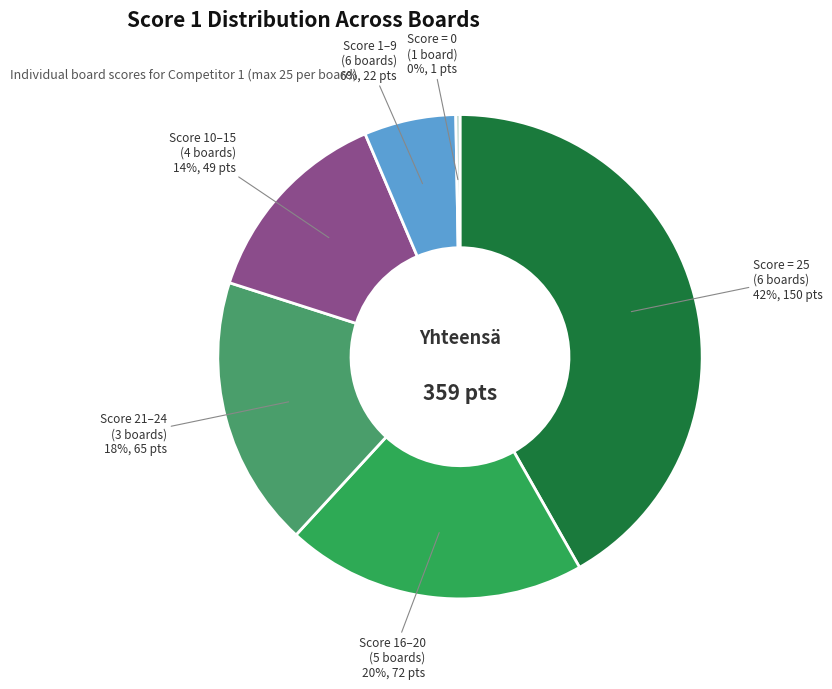

Rank the categories by value from highest to lowest.

Score = 25 (6 boards), Score 16–20 (5 boards), Score 21–24 (3 boards), Score 10–15 (4 boards), Score 1–9 (6 boards), Score = 0 (1 board)